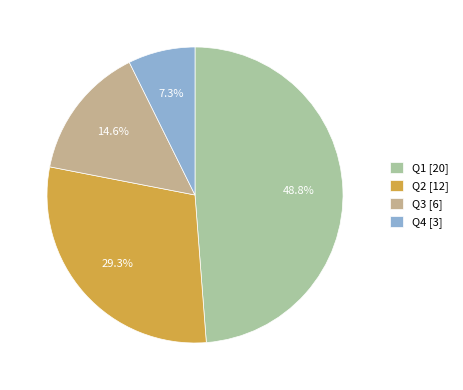

Is there any slice that represents more than half of the pie?

No